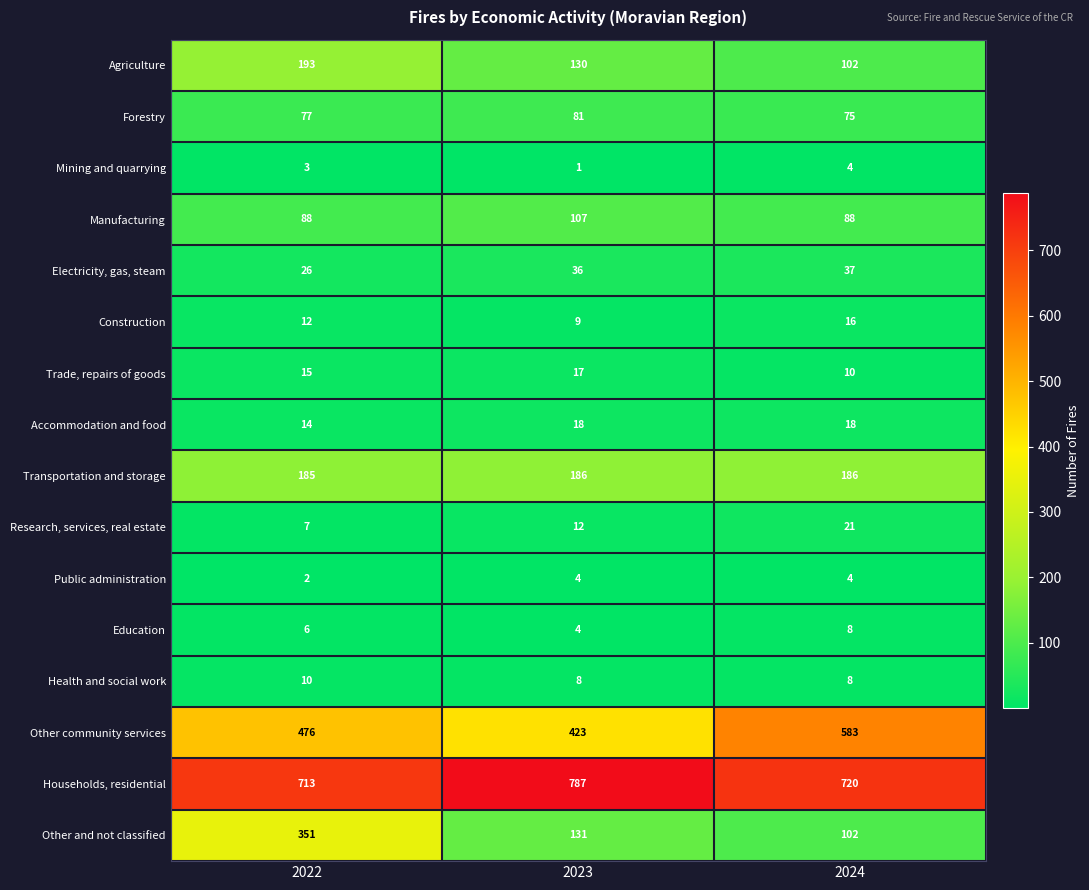

What is the difference between the highest and lowest values at 2022?

711